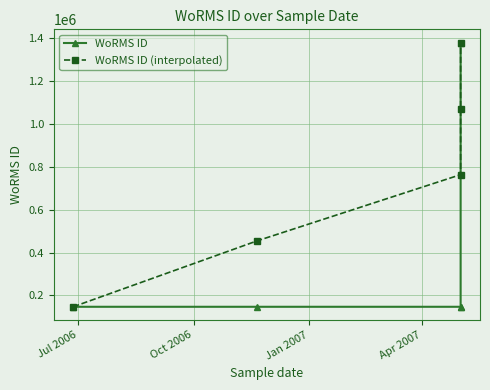

At Jul 2006, list the series in order from largest to smallest.

WoRMS ID, WoRMS ID (interpolated)